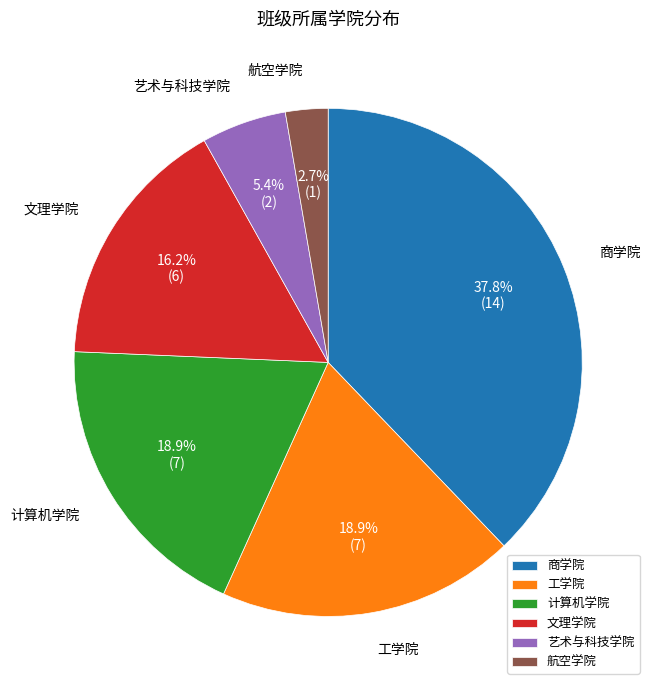

True or false: 计算机学院 accounts for 6% of the total.

False